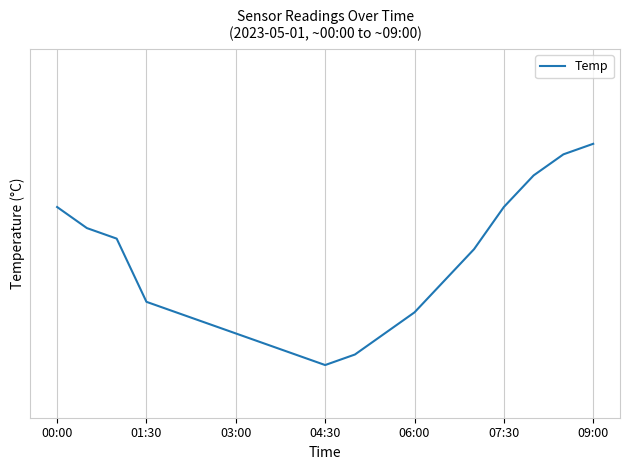

How many points are lower than both their immediate neighbors (excluding endpoints)?

1